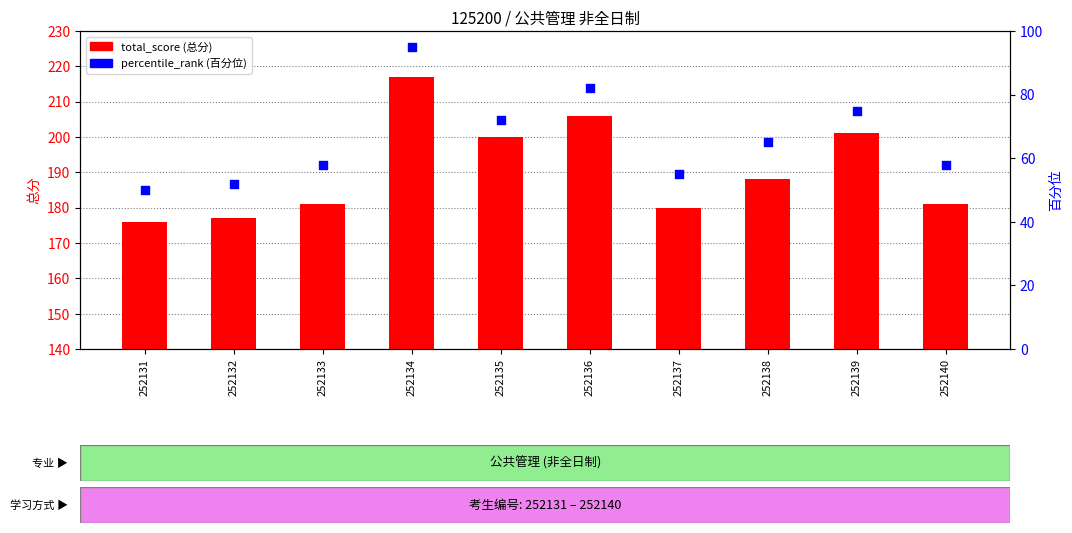

Which series contains the lowest Y value?

percentile_rank